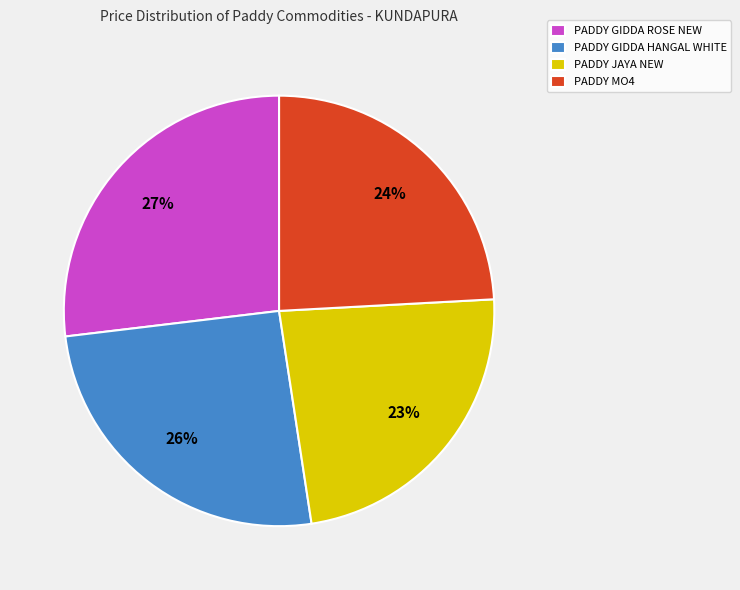

Count the number of slices in the pie.

4